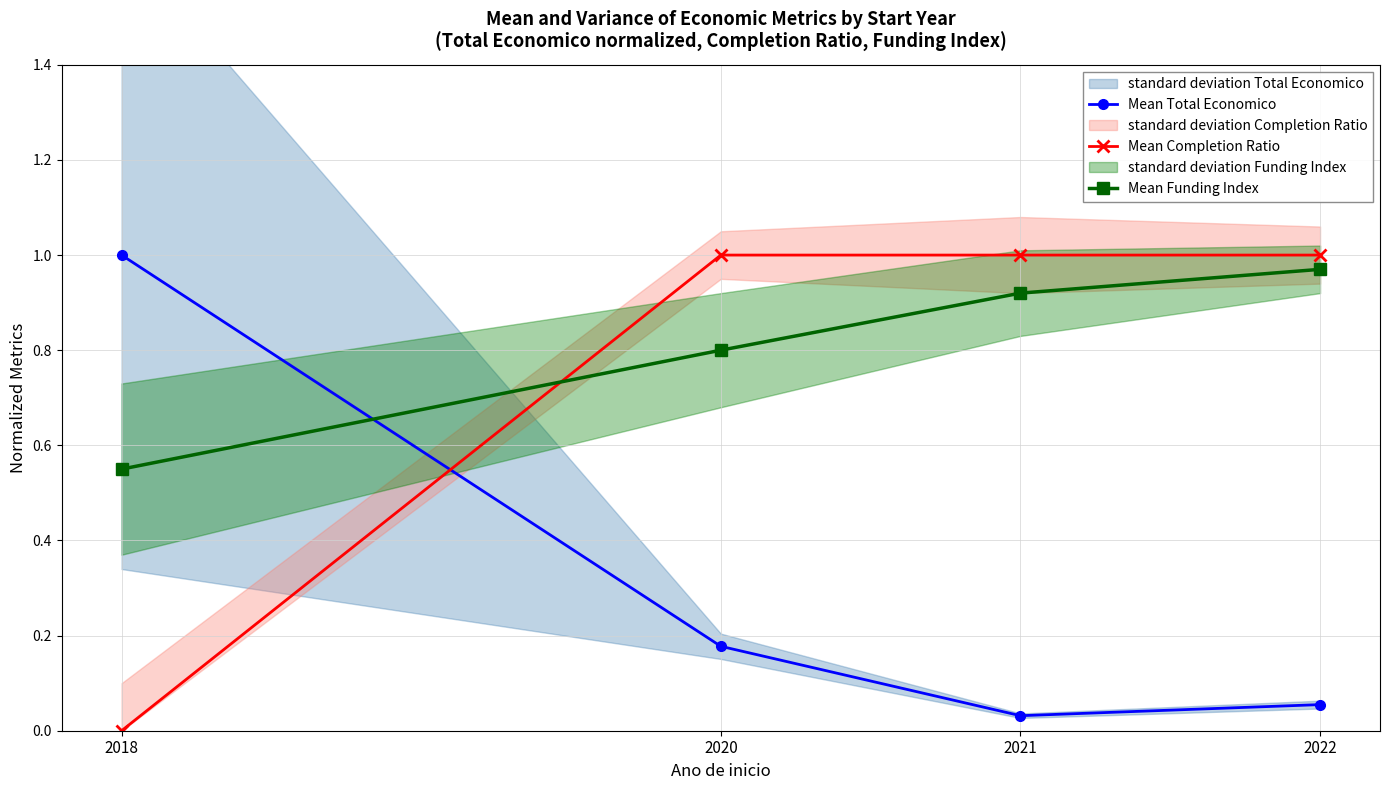

Is it true that Mean Total Economico equals 0.0 at 2021?

False